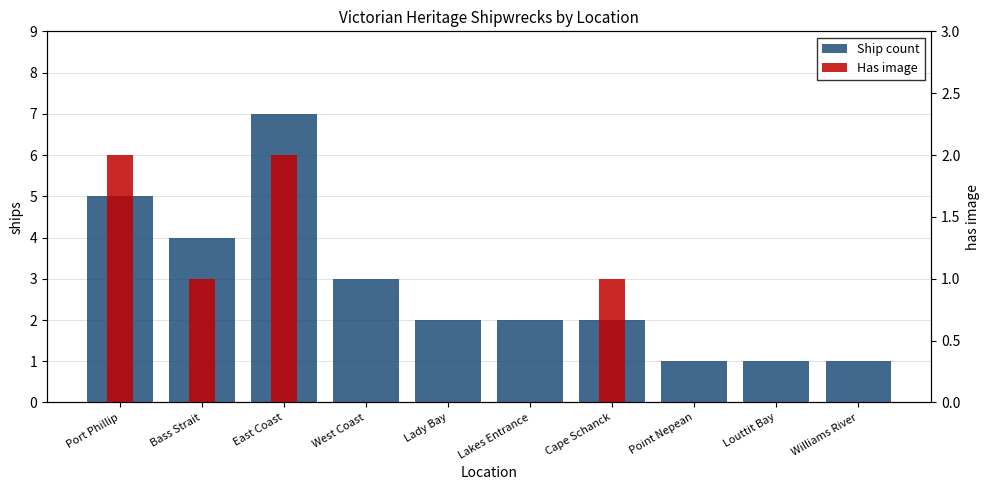

What is the difference between the second highest and second lowest values in the Has image series?

2